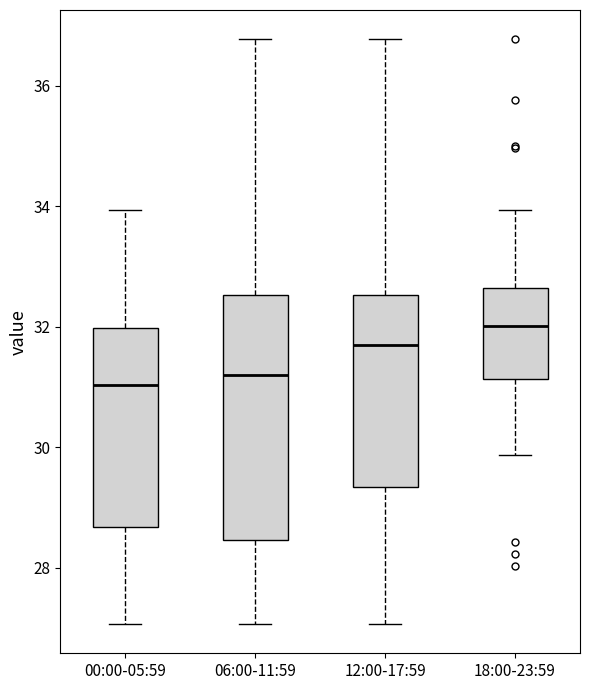

Which box is the tallest, from its lower edge to its upper edge?

06:00-11:59